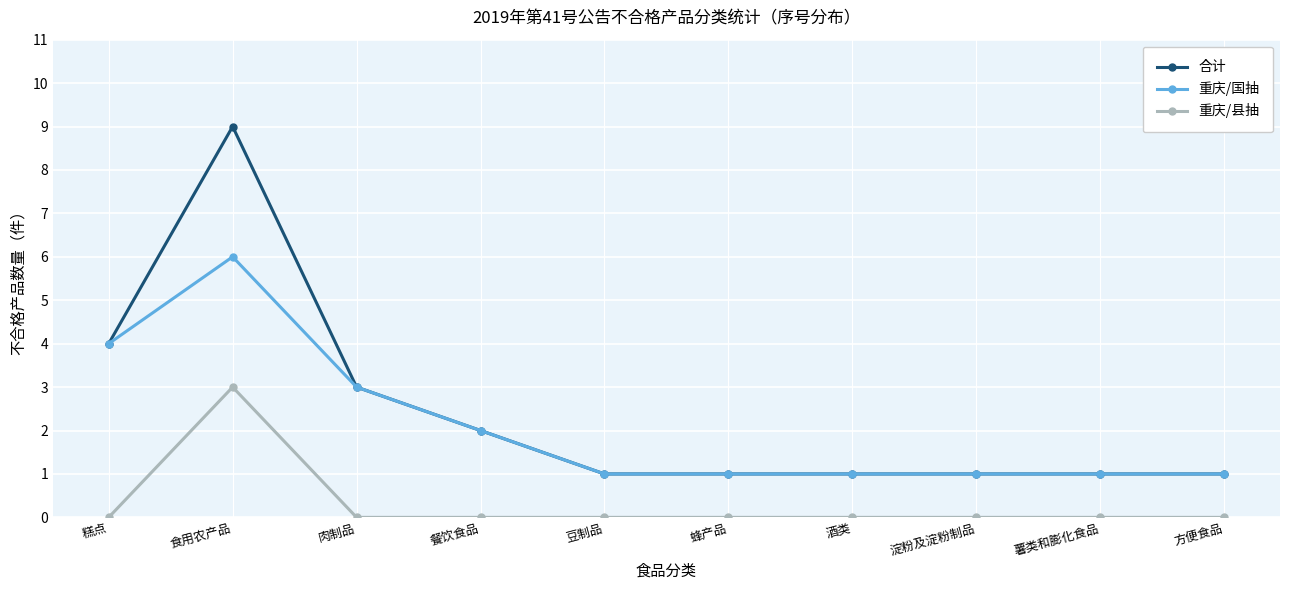

What is the label of the 3rd point from the right?

淀粉及淀粉制品